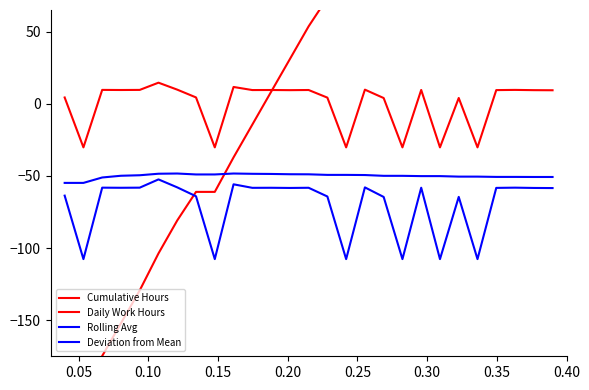

True or false: Rolling Avg and Cumulative Hours intersect in this chart.

True